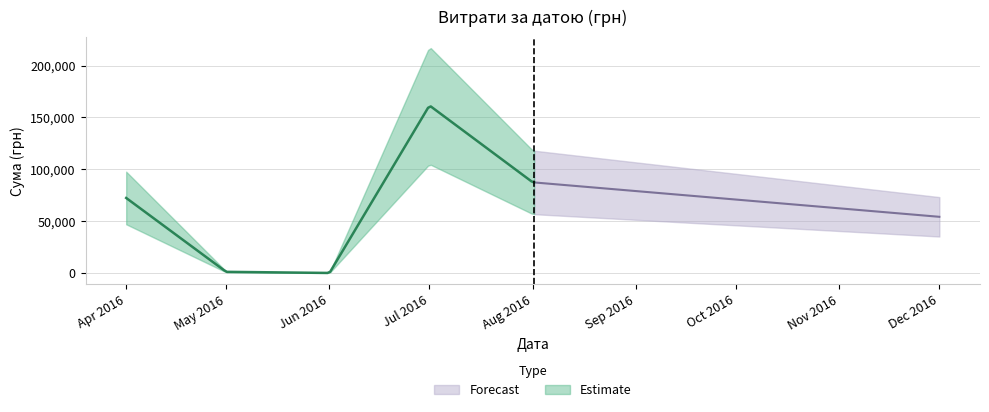

How many data points are above 1829?

20